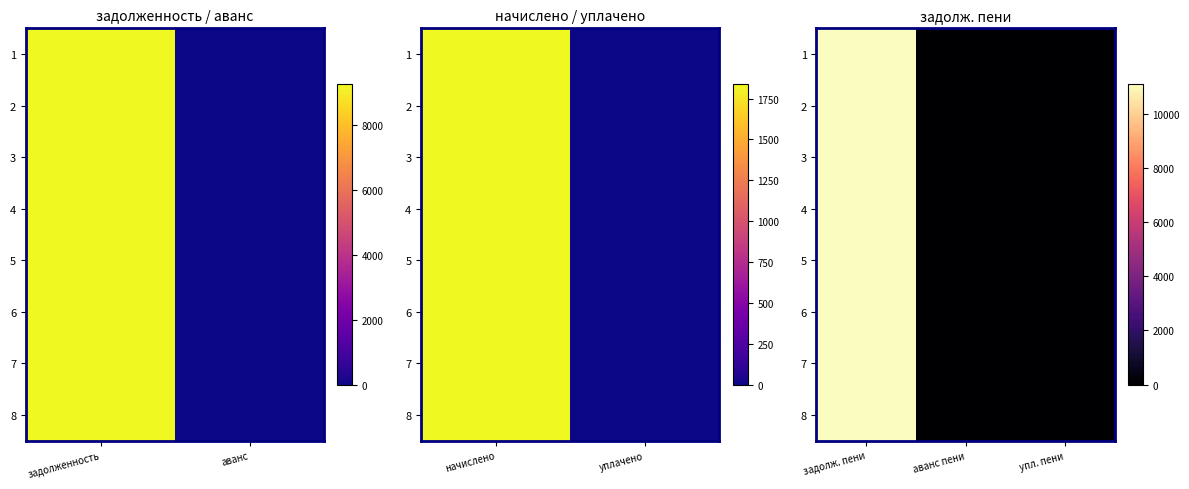

True or false: 5 has a value of 0.0 at упл. пени.

True